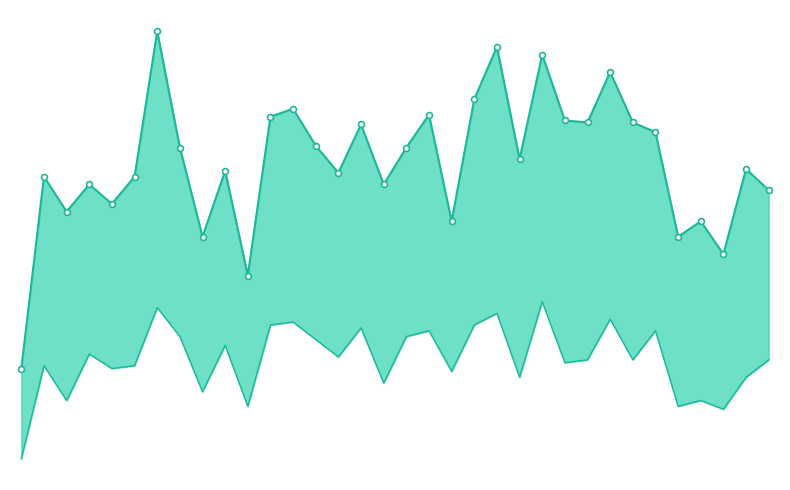

What are all the series names shown in the legend?

Sep Day, Aug Day